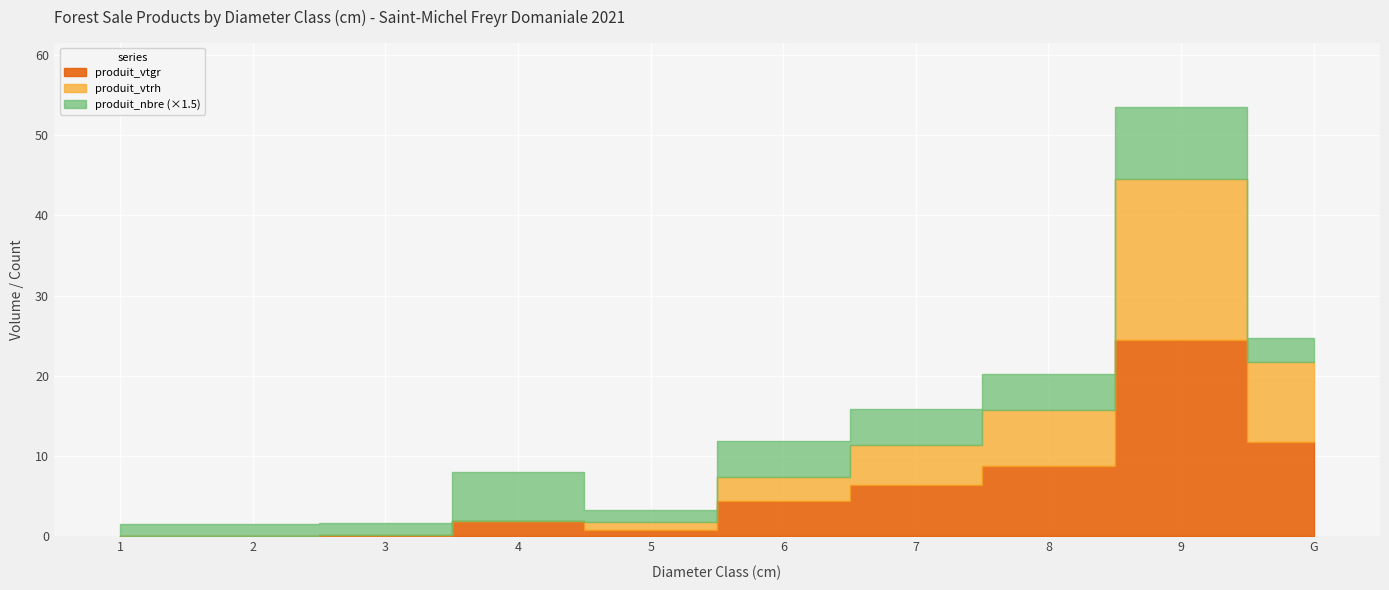

How many lines are shown in the chart?

3